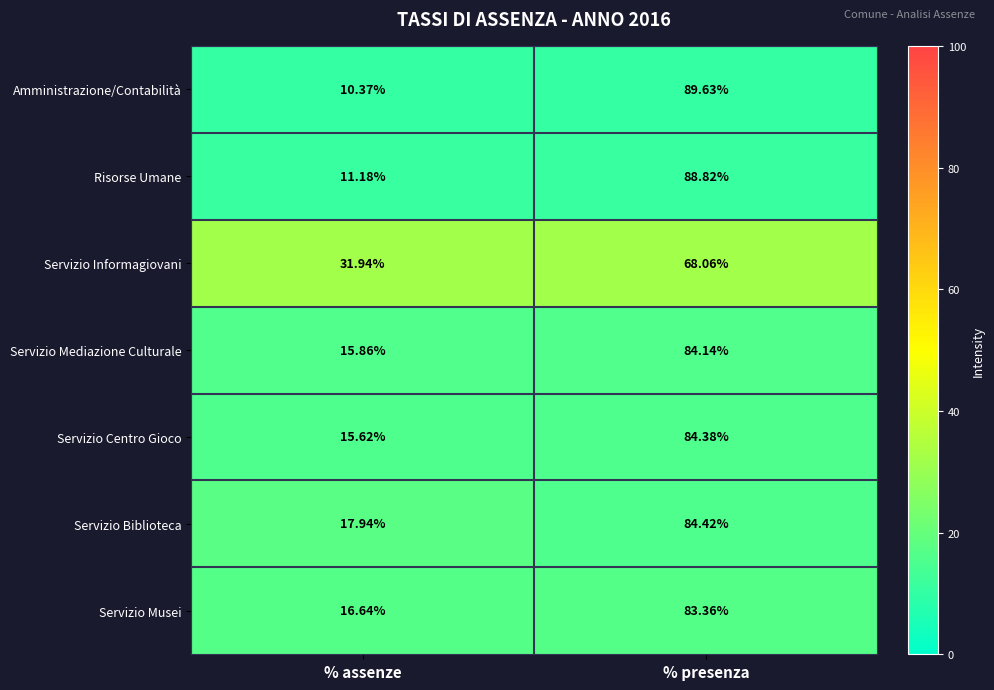

Where does the Amministrazione/Contabilità series first go above 89?

% presenza